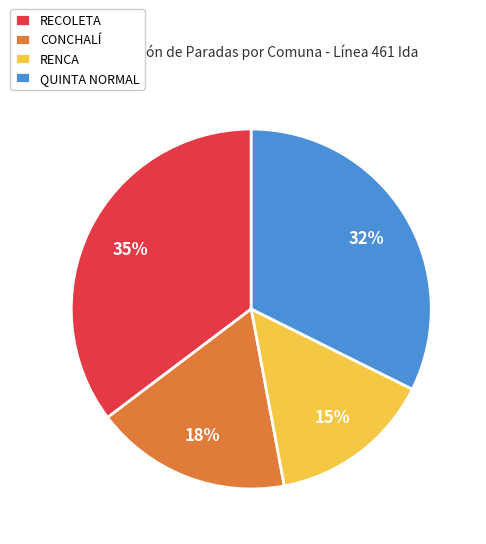

What is the smallest slice in the pie chart?

RENCA